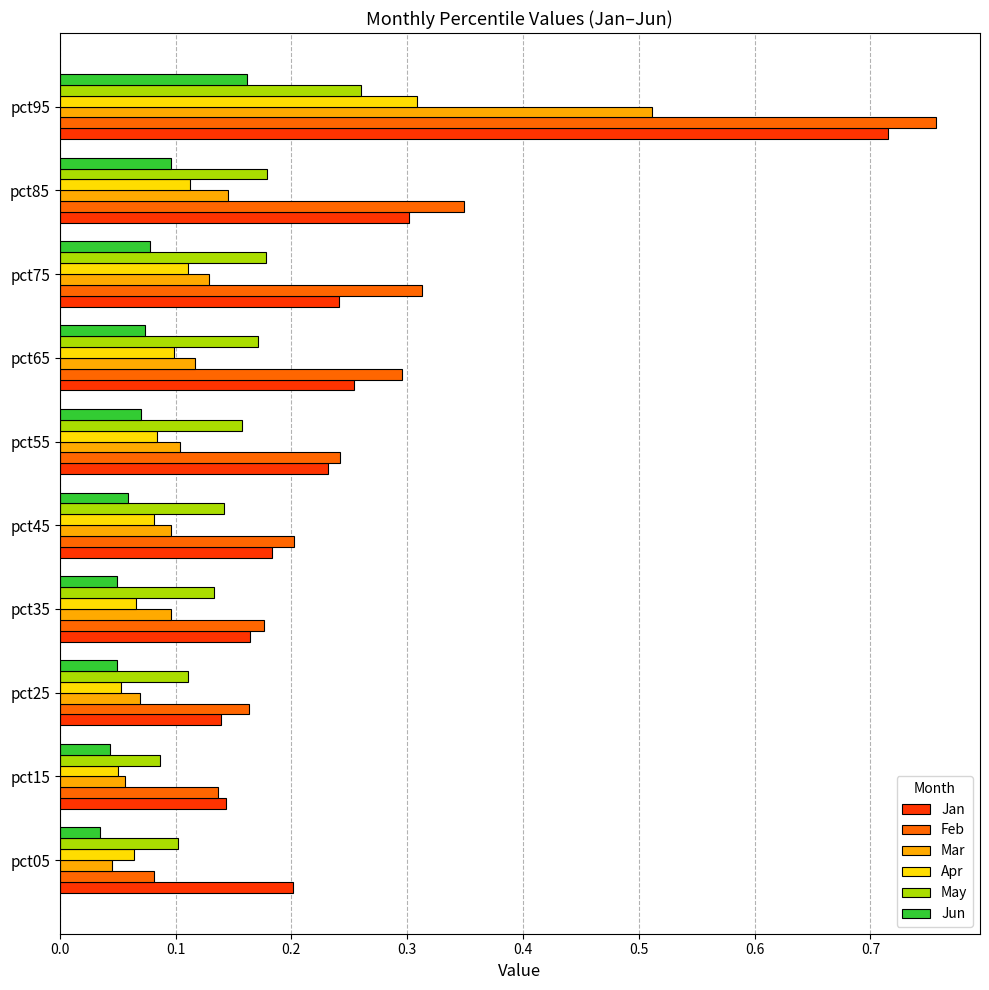

Rank the series at pct95 from lowest to highest value.

Jun, May, Apr, Mar, Jan, Feb